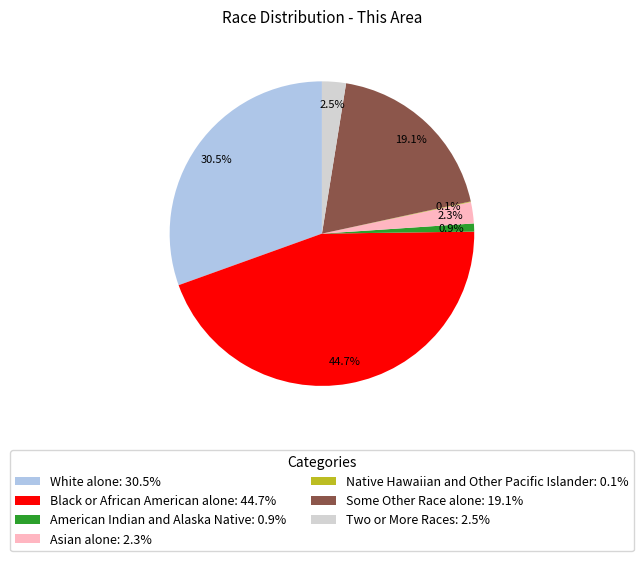

Which has a higher value, Asian alone: 2.3% or Black or African American alone: 44.7%?

Black or African American alone: 44.7%